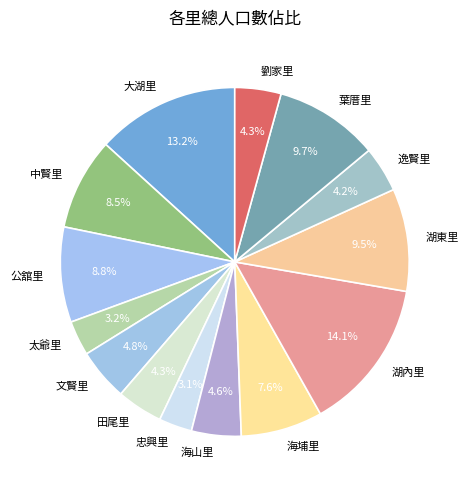

To the nearest percent, what is the combined percentage of 湖東里 and 中賢里?

18%